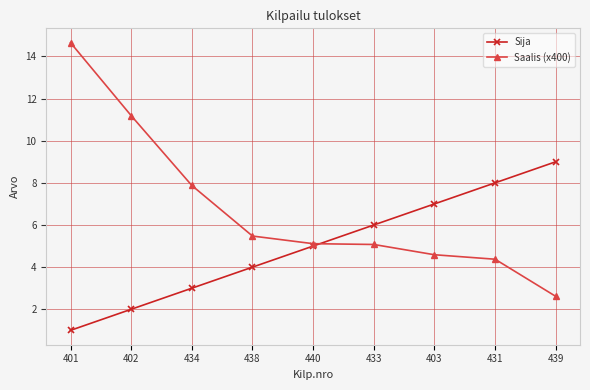

How many intersections are there between Saalis (x400) and Sija?

1